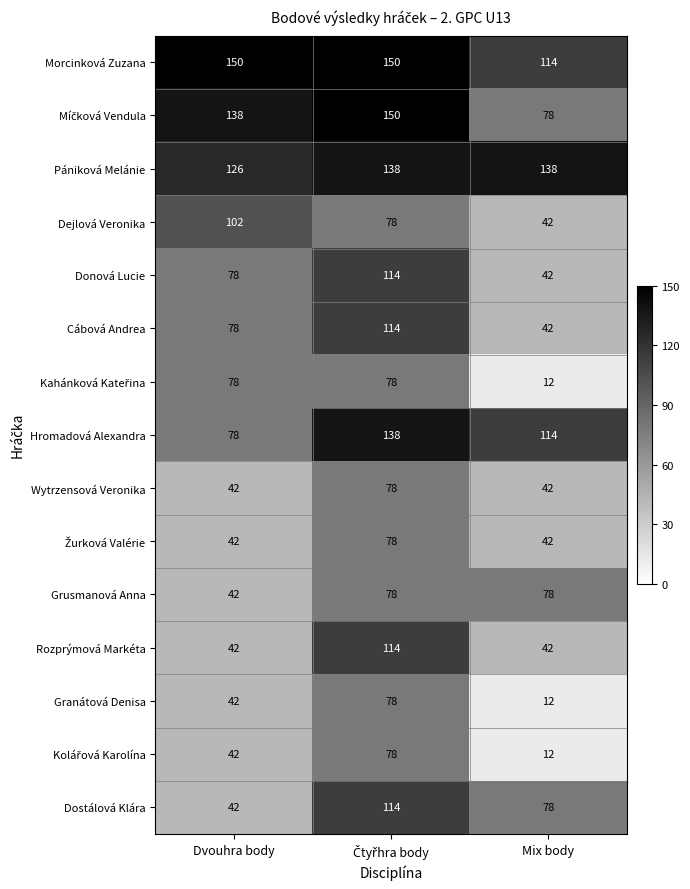

What is the highest value of the Rozprýmová Markéta series?

114